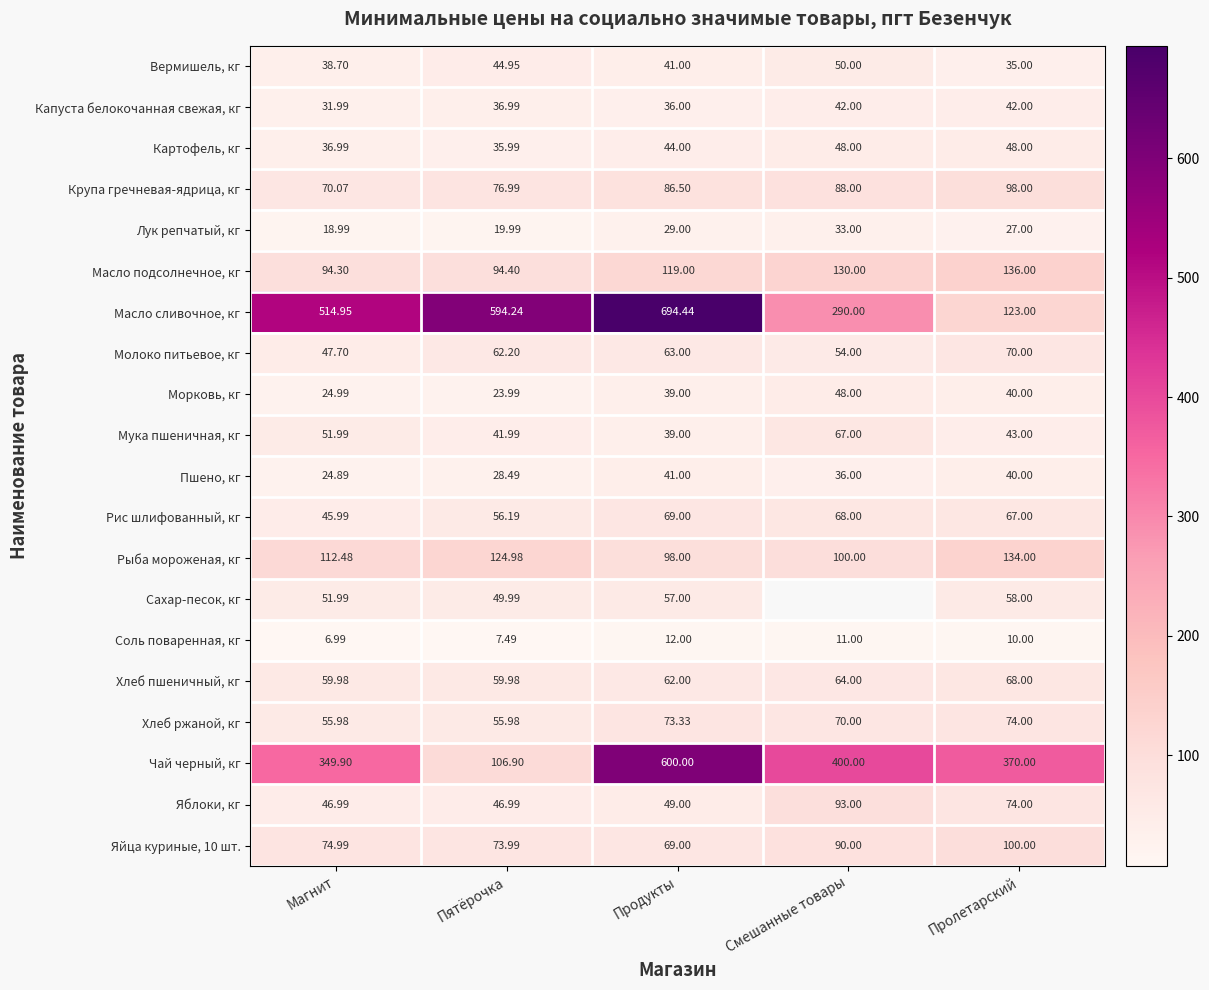

At which category does the chart reach its peak across all series?

Продукты